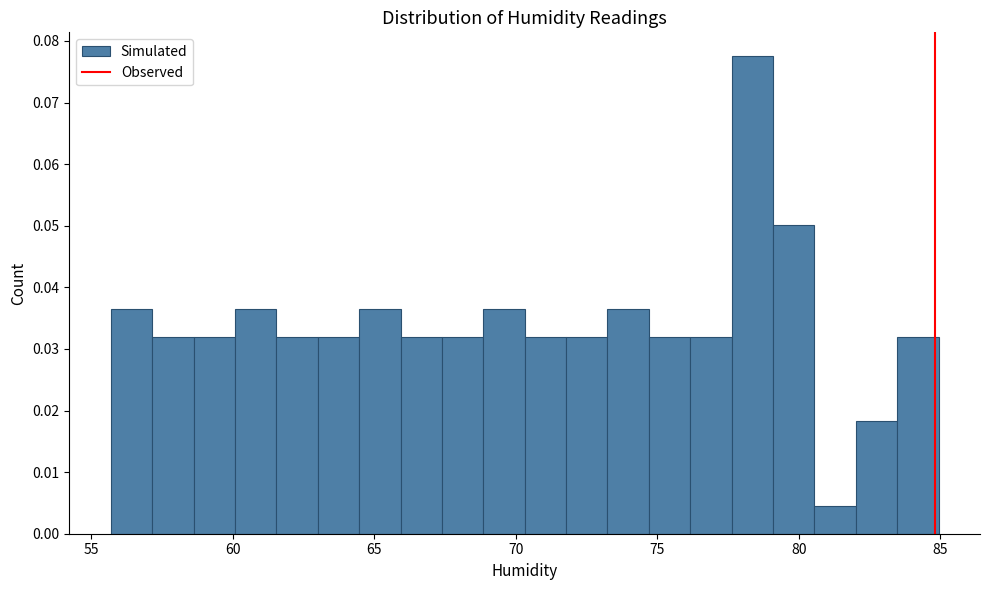

Read against the x-axis, roughly where is the centre of the tallest bar?

78.5